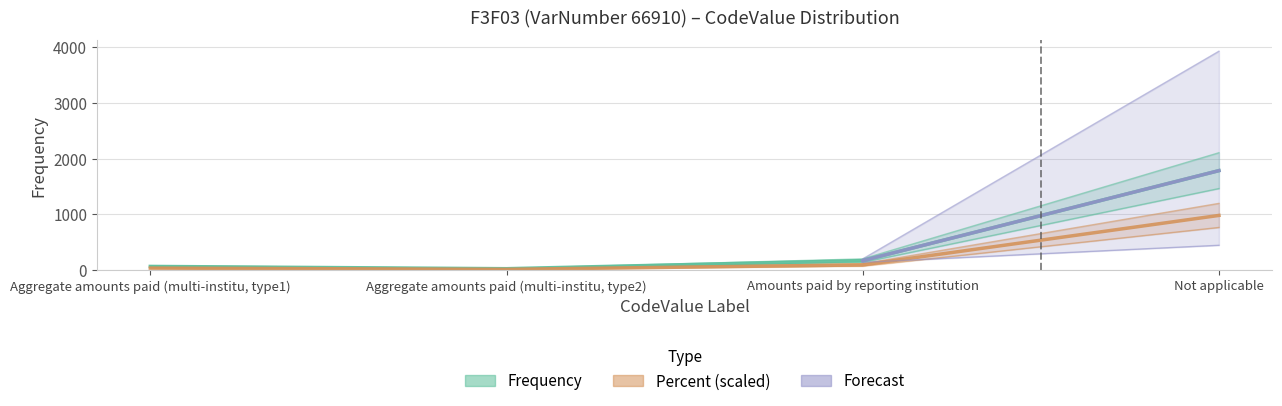

At how many categories does at least one series exceed 1141?

1